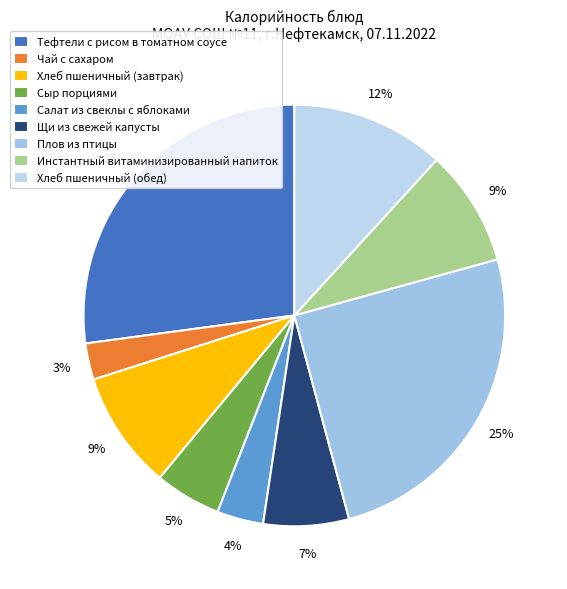

Combined, what portion of the pie is Хлеб пшеничный (обед) and Салат из свеклы с яблоками?

15.3%